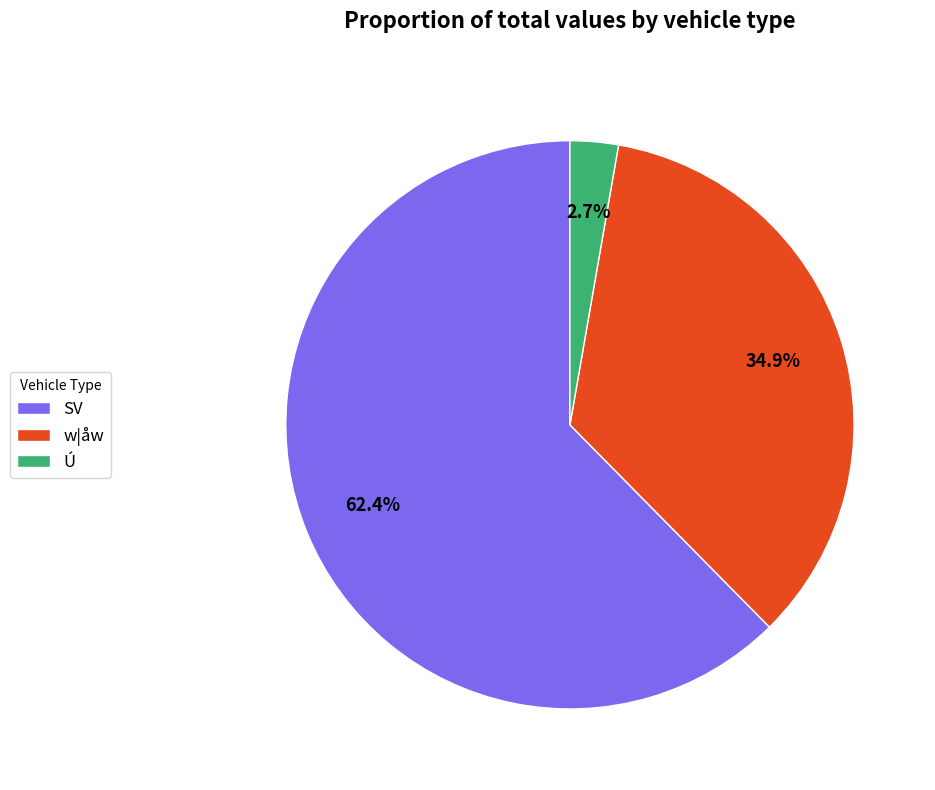

Rank the categories by value from highest to lowest.

SV, w|åw, Ú